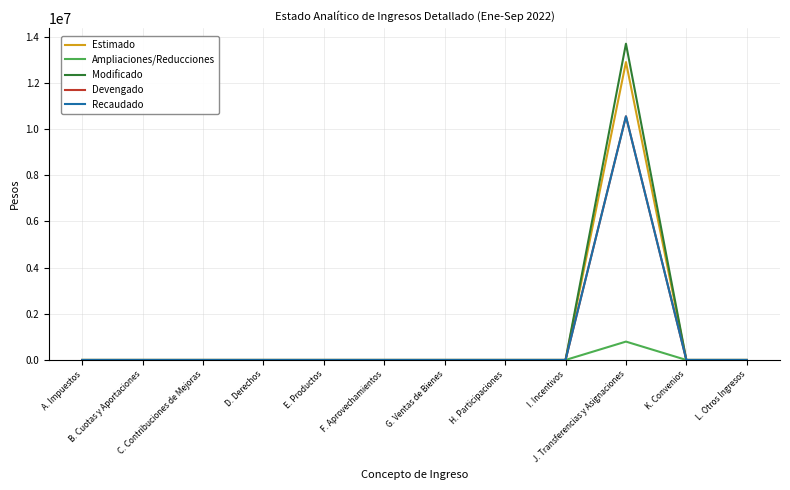

Does the chart have visible grid lines?

Yes